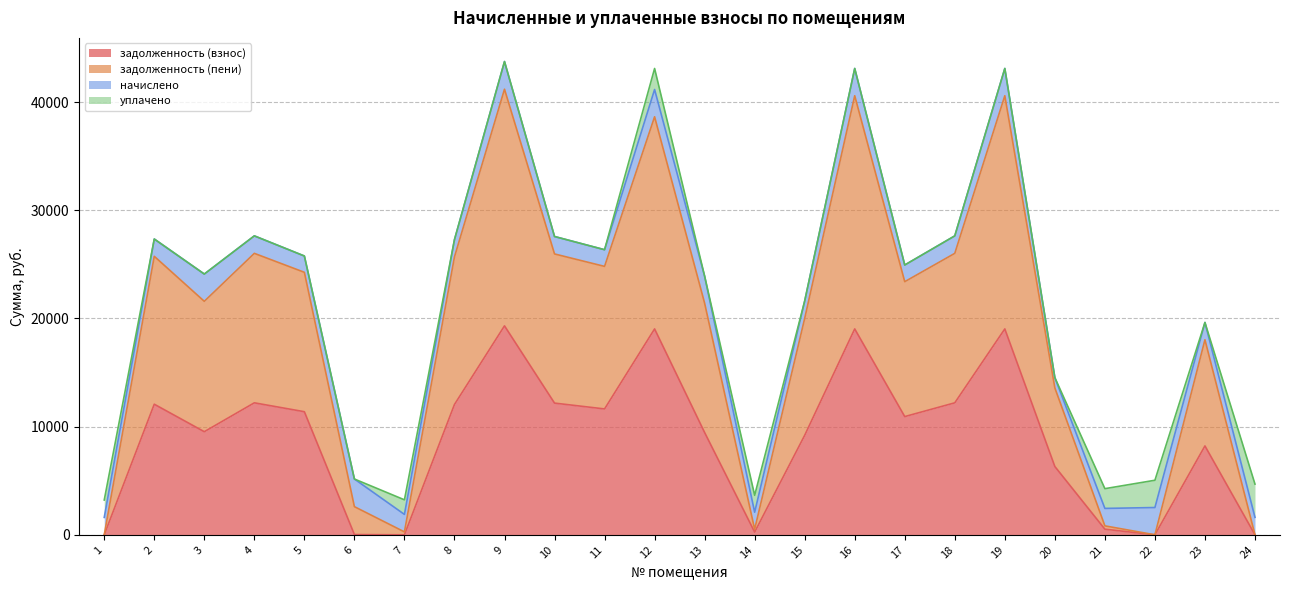

True or false: задолженность (пени) has more than 1 interior local peaks.

True